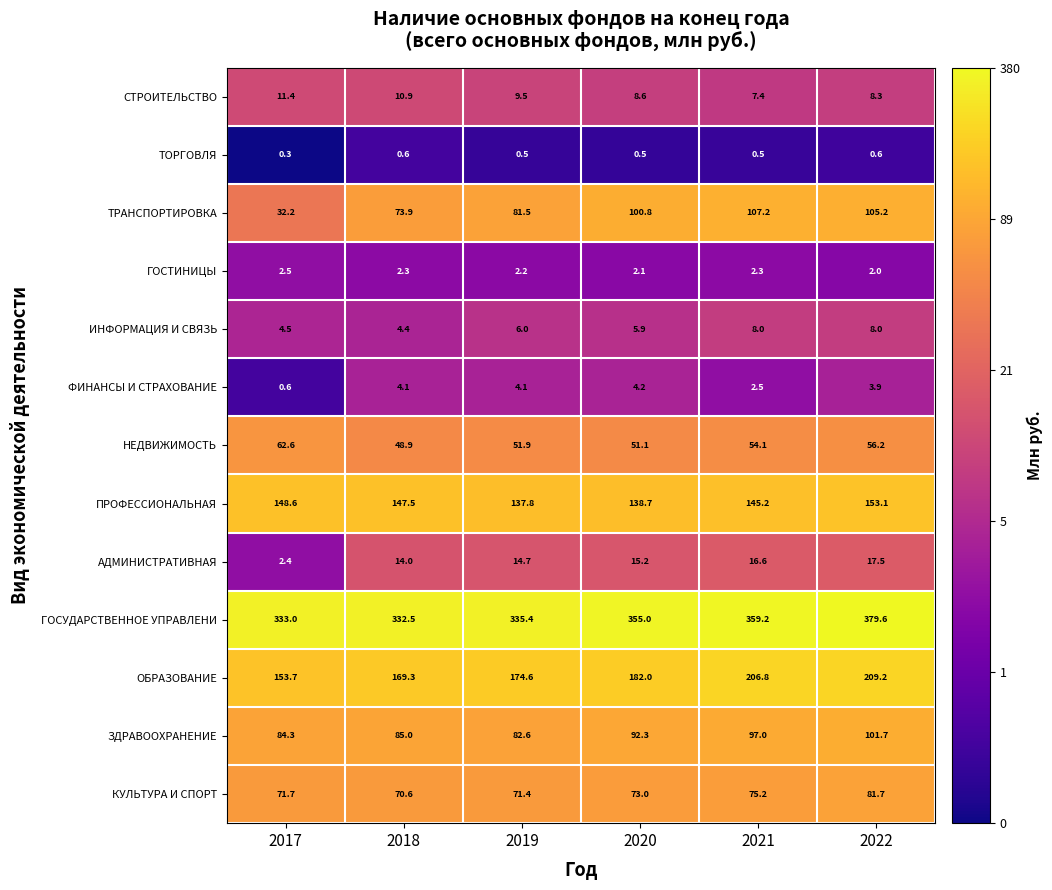

At which label does ПРОФЕССИОНАЛЬНАЯ reach its peak?

2022